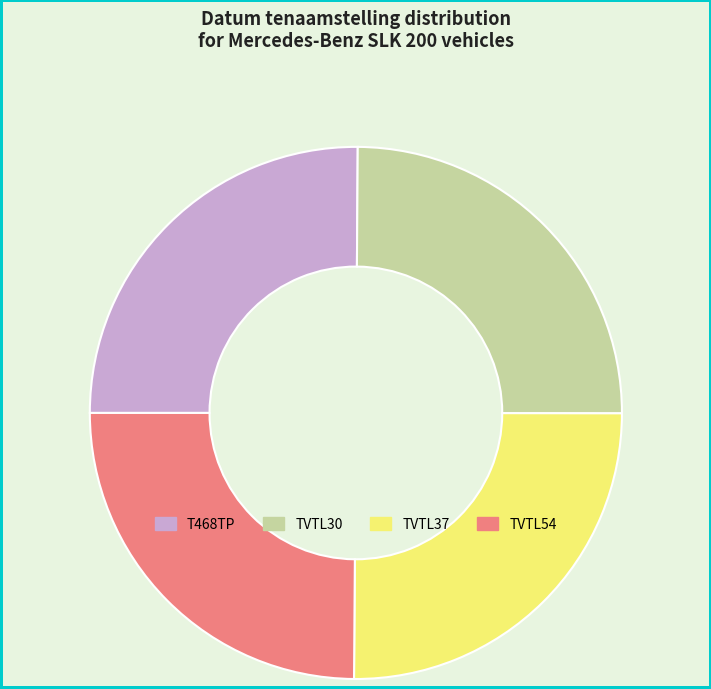

Is it true that TVTL54 is 16% of the pie?

False